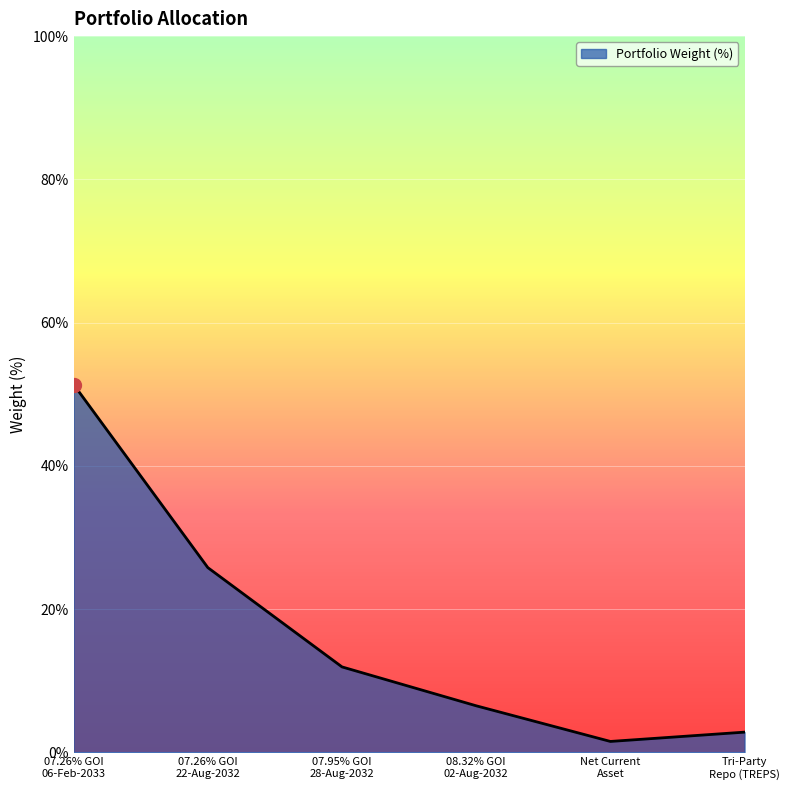

What is the sum of all values?

100.0